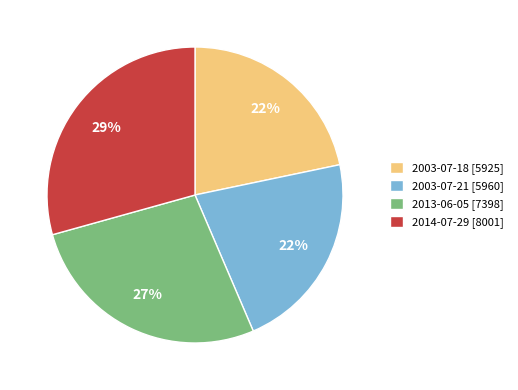

To the nearest percent, what is the combined percentage of 2003-07-21 and 2013-06-05?

49%